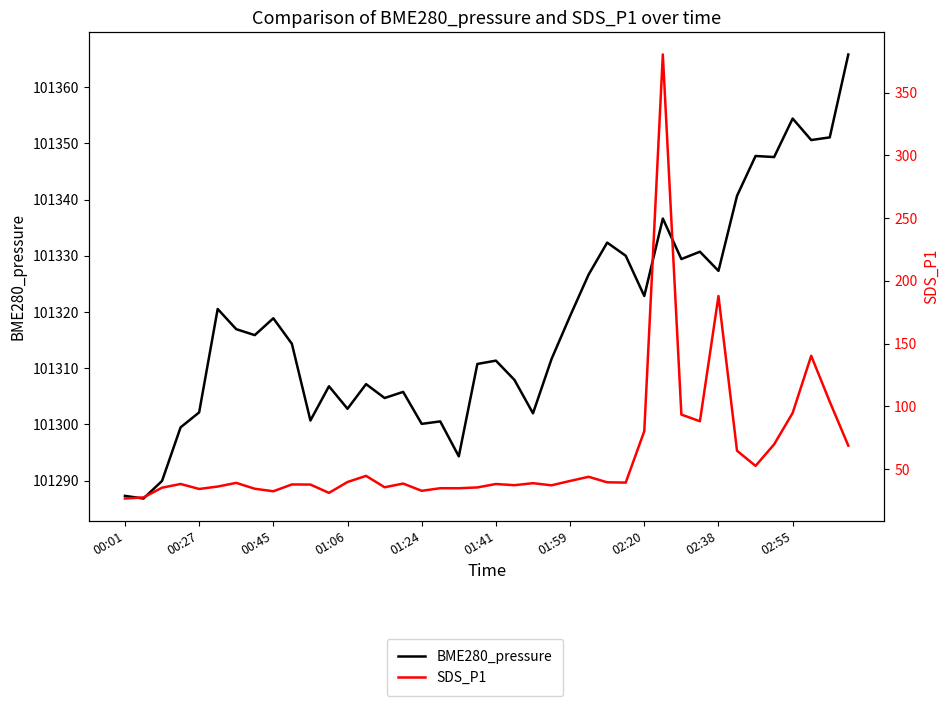

What is the total value across all series at 39?

101434.6